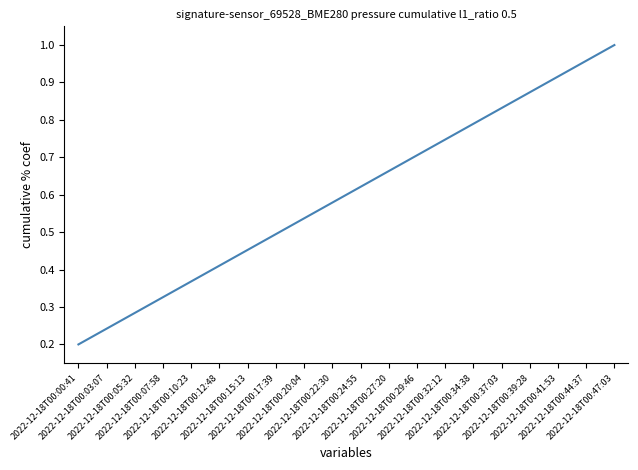

List the labels in order of value, smallest first.

2022-12-18T00:00:41, 2022-12-18T00:03:07, 2022-12-18T00:05:32, 2022-12-18T00:07:58, 2022-12-18T00:10:23, 2022-12-18T00:12:48, 2022-12-18T00:15:13, 2022-12-18T00:17:39, 2022-12-18T00:20:04, 2022-12-18T00:22:30, 2022-12-18T00:24:55, 2022-12-18T00:27:20, 2022-12-18T00:29:46, 2022-12-18T00:32:12, 2022-12-18T00:34:38, 2022-12-18T00:37:03, 2022-12-18T00:39:28, 2022-12-18T00:41:53, 2022-12-18T00:44:37, 2022-12-18T00:47:03